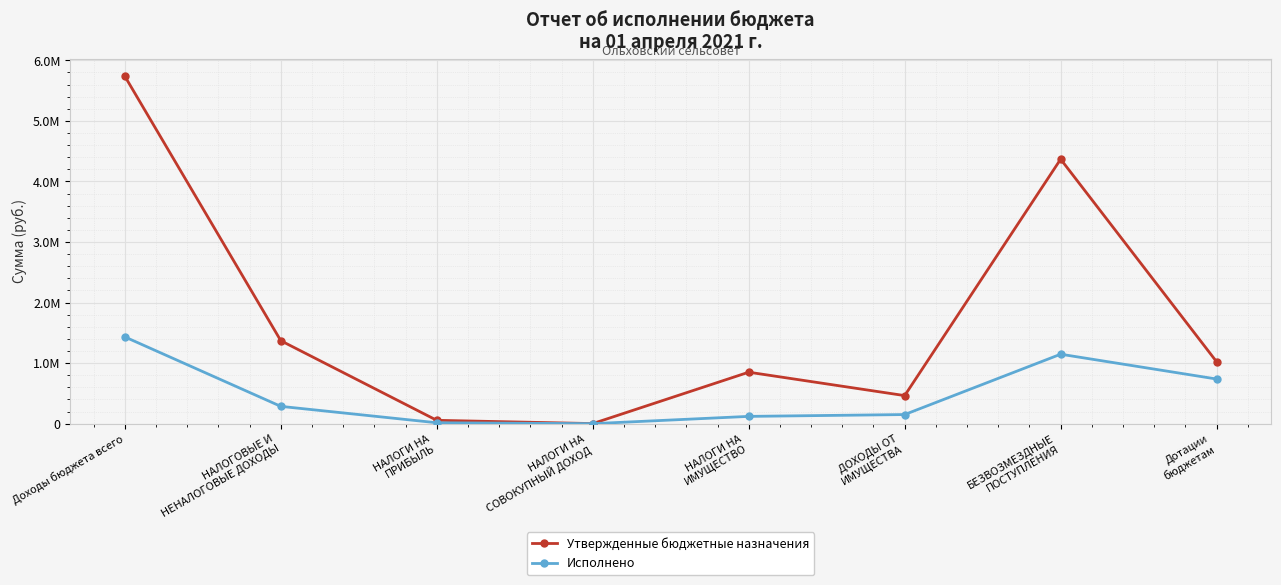

Which series has the largest total across all categories?

Утвержденные бюджетные назначения